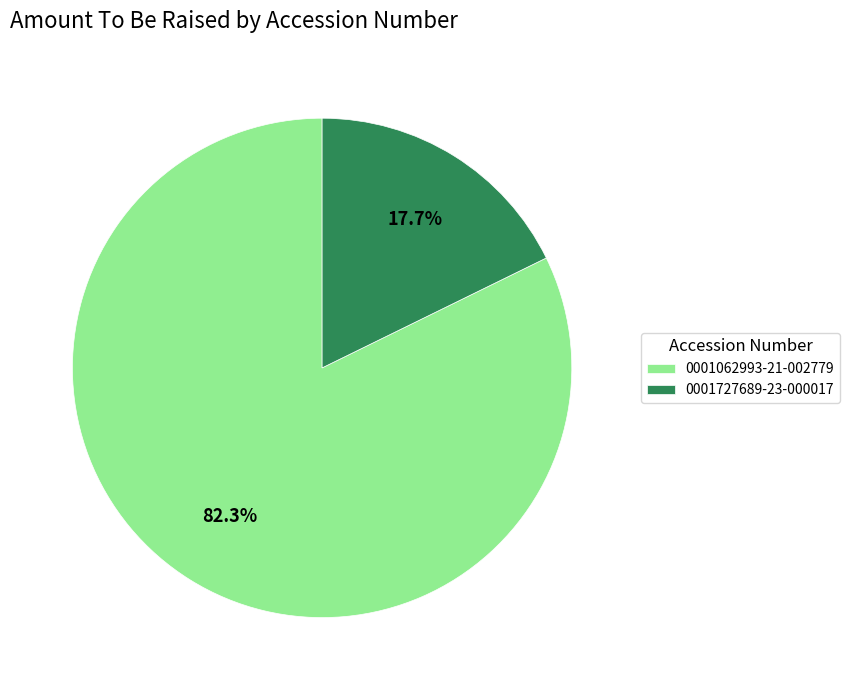

Is it true that 0001727689-23-000017 is 18% of the pie?

True